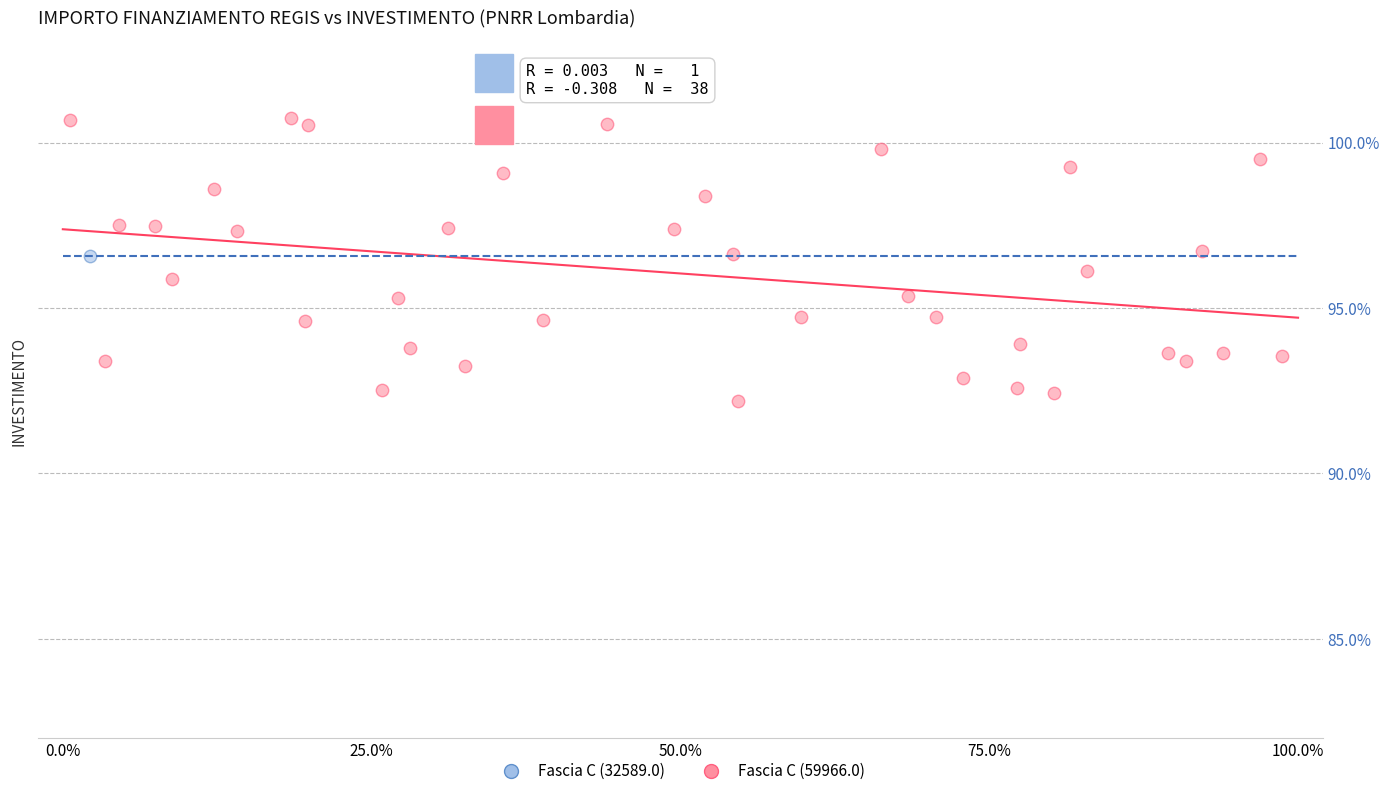

What are all the series names shown in the legend?

Fascia C (32589.0), Fascia C (59966.0)